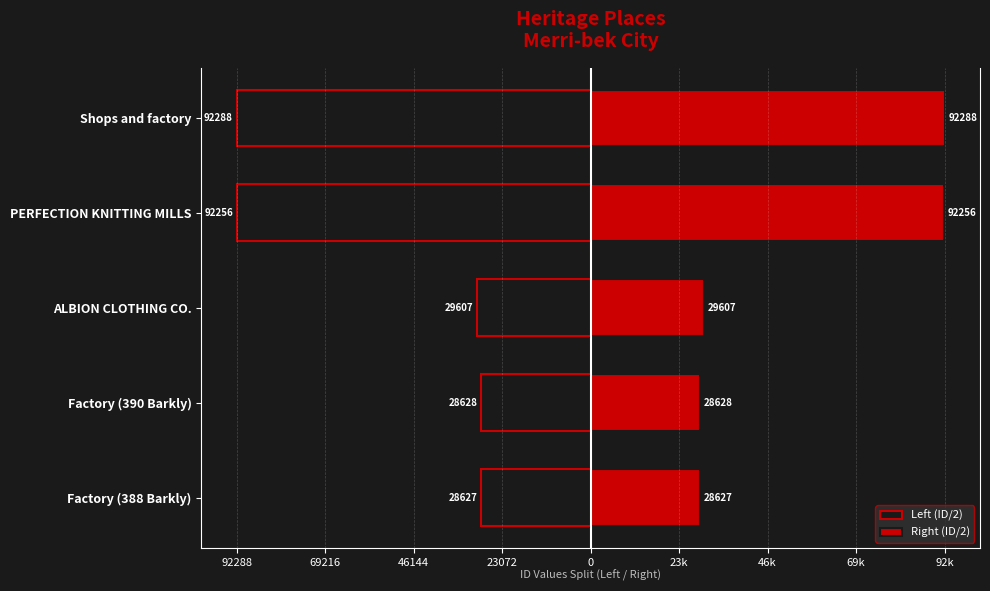

How many values in the Left (ID/2) series are below -29607?

2